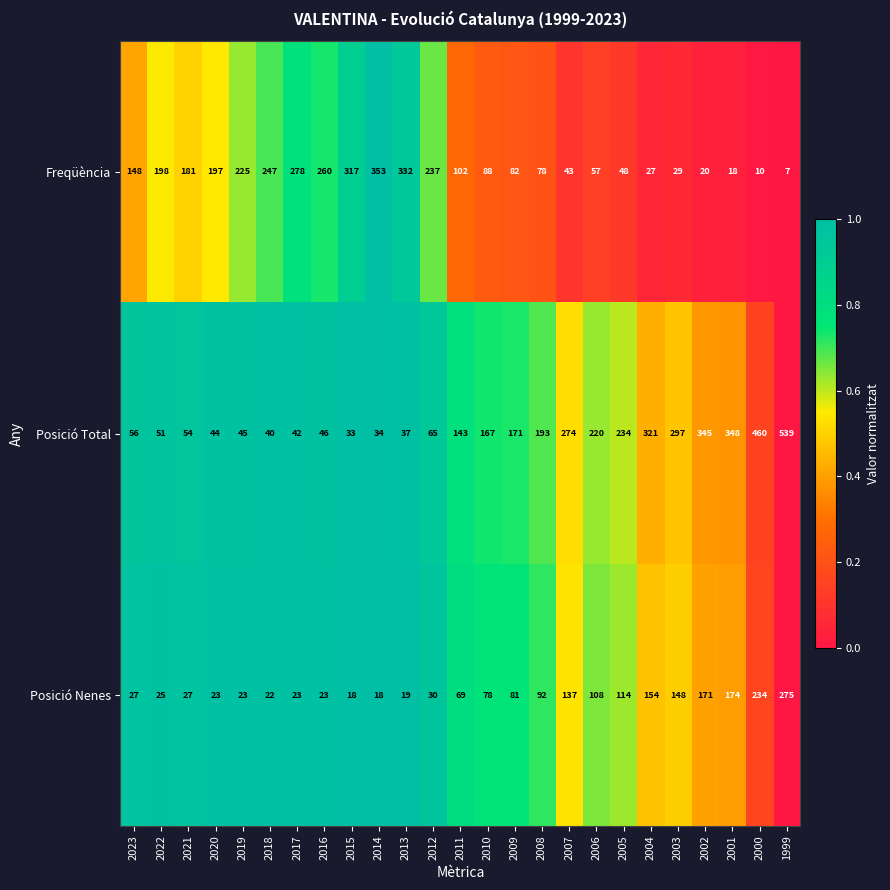

Is the value of Posició Total at 2019 greater than the value of Freqüència at 2014?

No